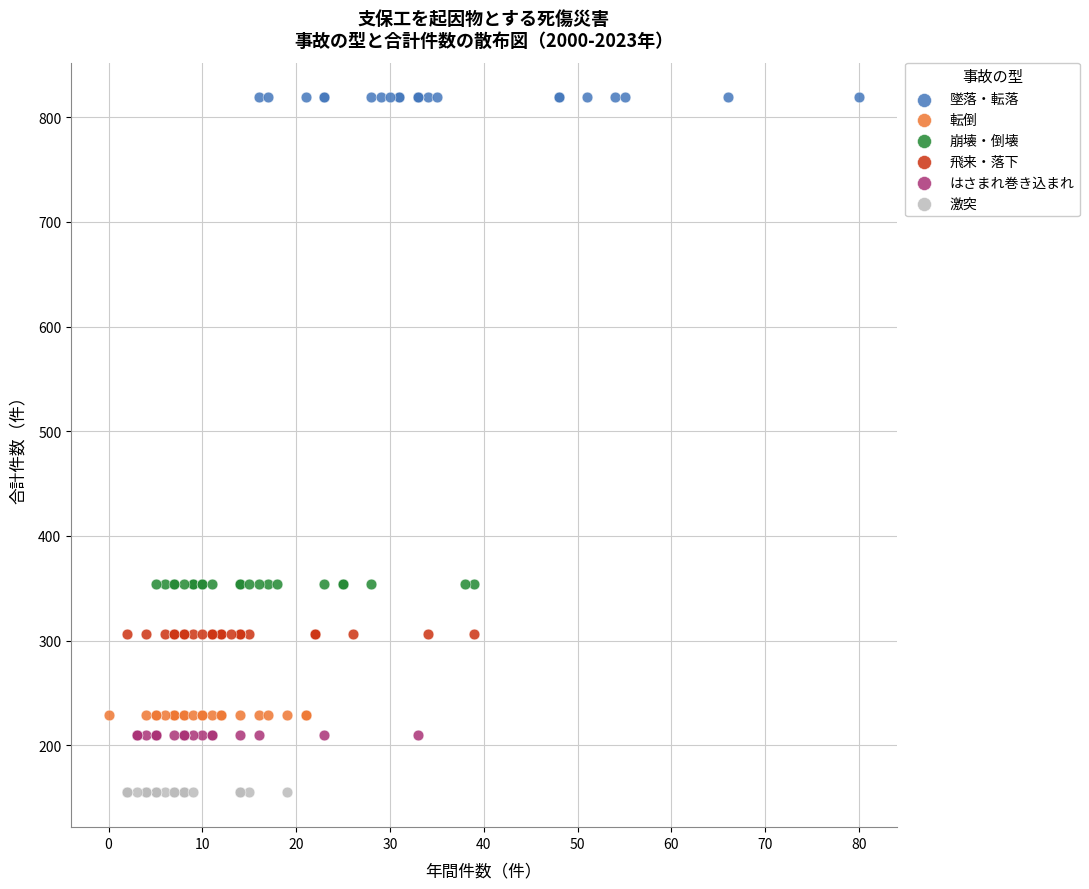

Which series reaches the minimum Y coordinate?

激突